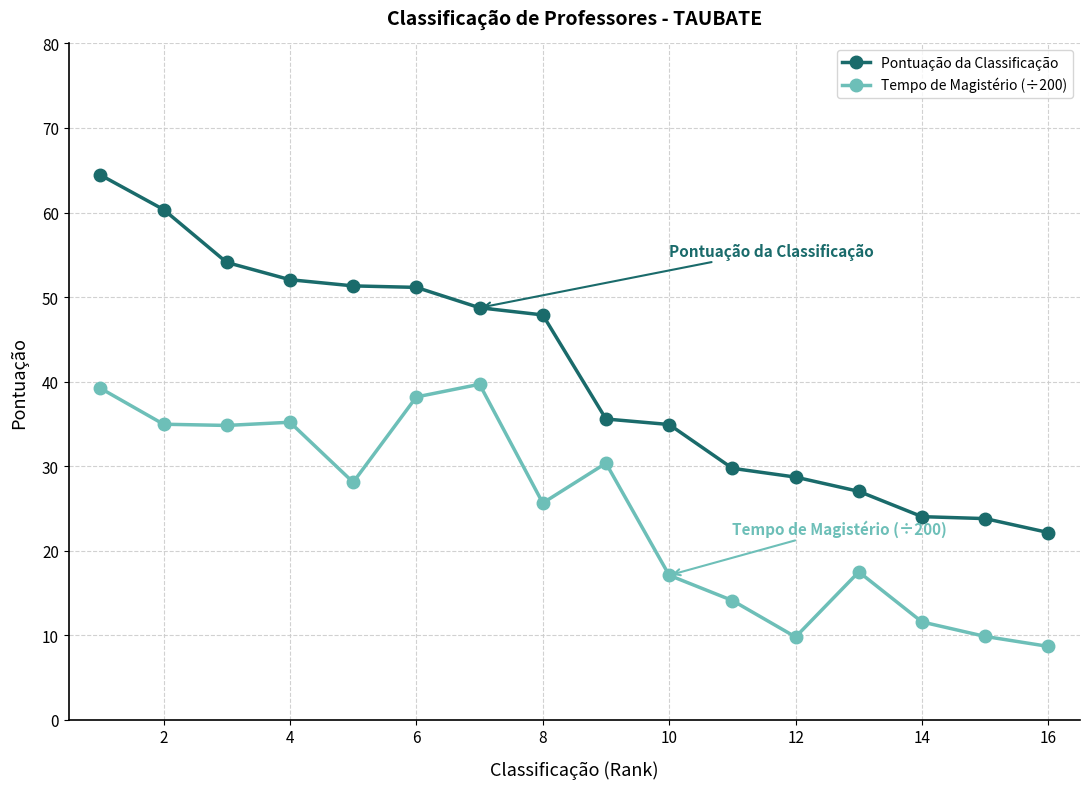

What is the value of the Pontuação da Classificação point at the 13th from the left?

27.0